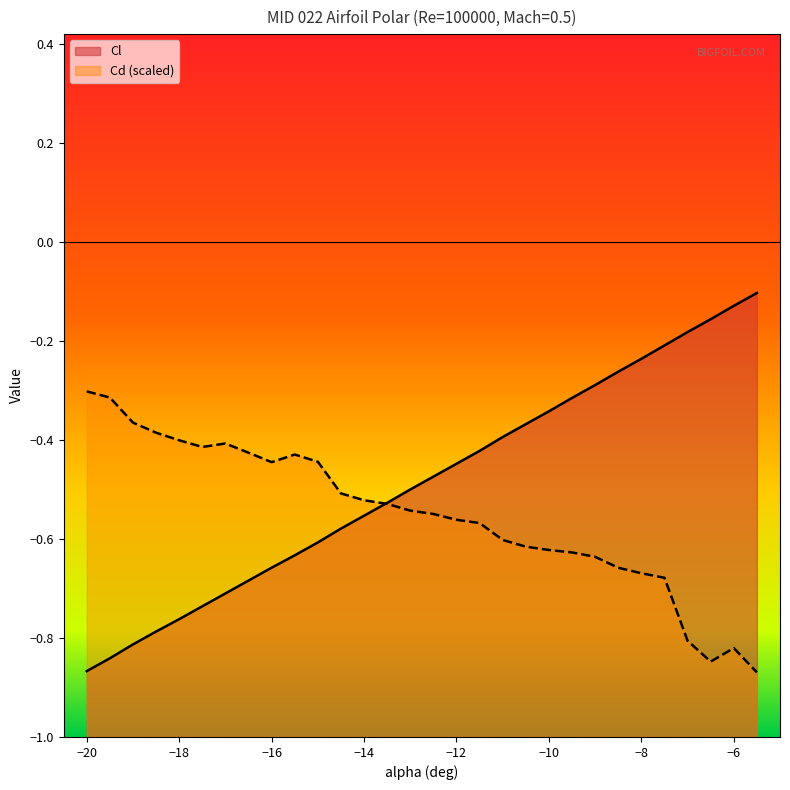

Between which two adjacent categories do Cd and Cl first intersect?

-14 and -13.5